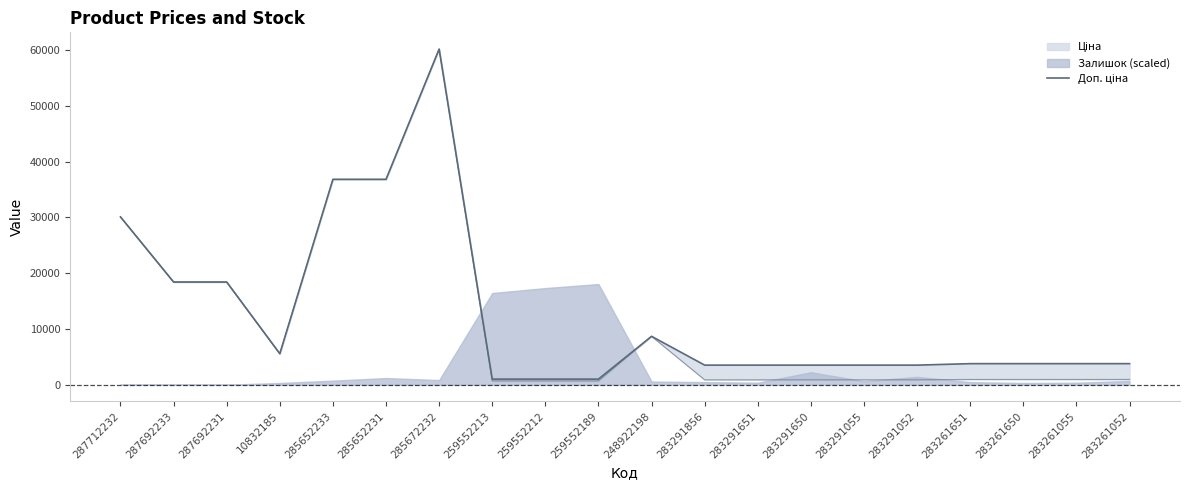

What is the sum of the values at 283291651 and 283261055?

7288.9